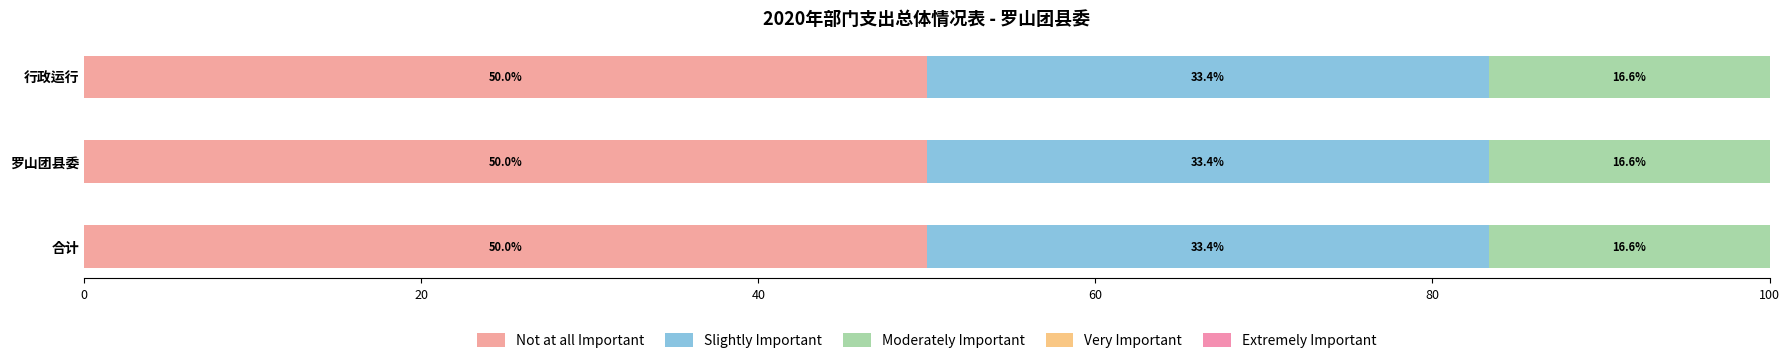

Rank the series at 合计 from highest to lowest value.

Not at all Important, Slightly Important, Moderately Important, Very Important, Extremely Important